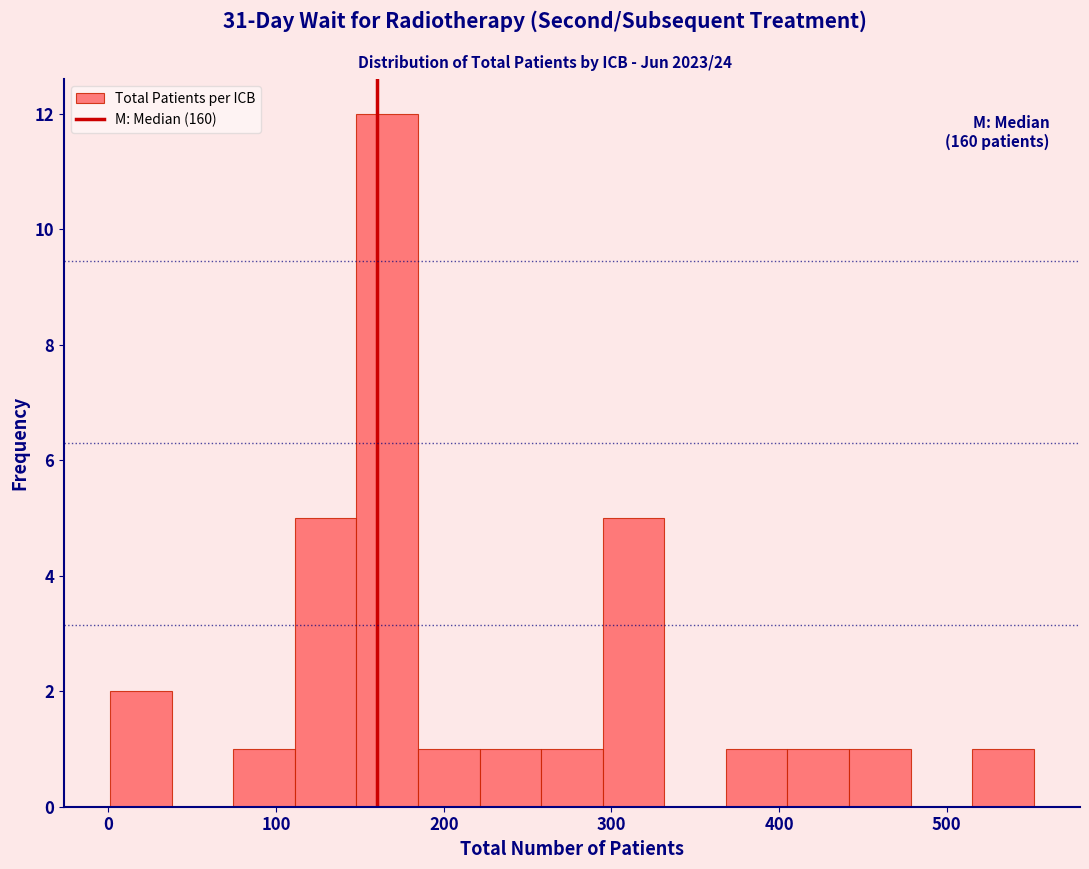

Read against the x-axis, roughly where is the centre of the tallest bar?

170